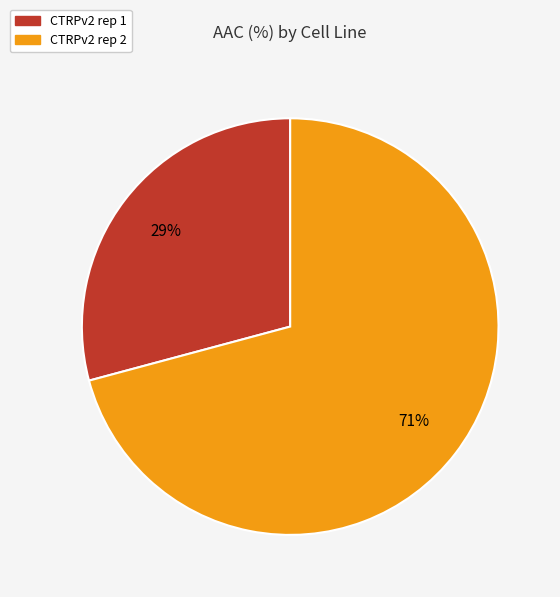

How many slices are in this pie chart?

2